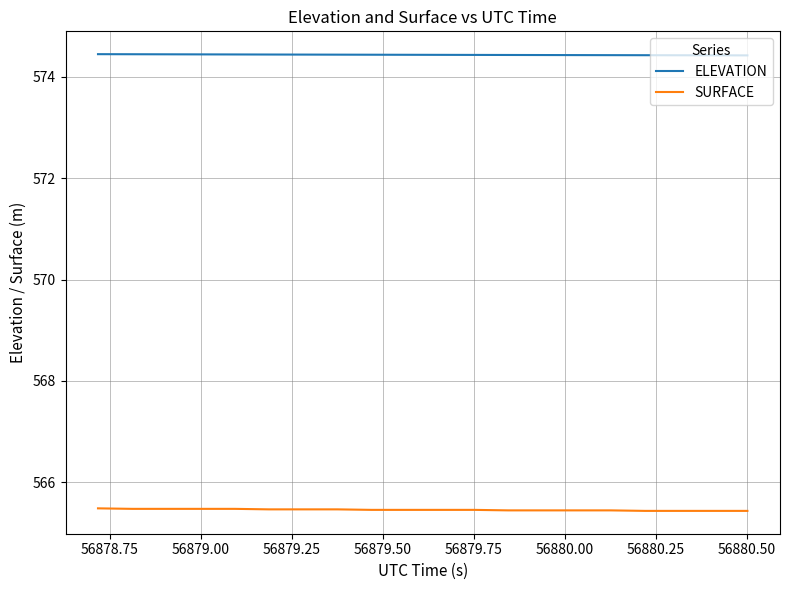

True or false: SURFACE and ELEVATION cross at least once.

False